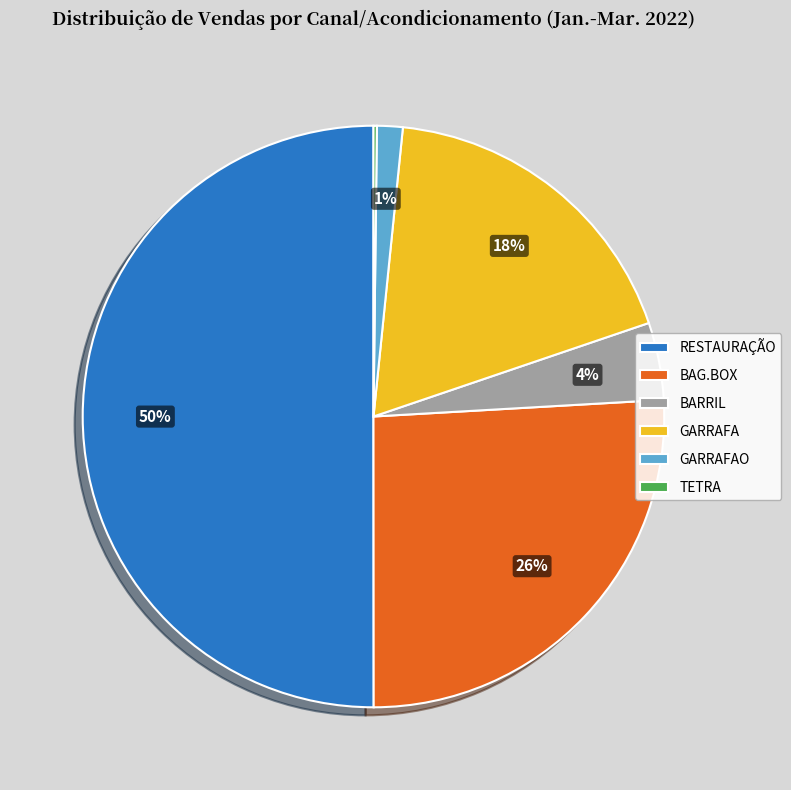

Which slice is the largest?

RESTAURAÇÃO